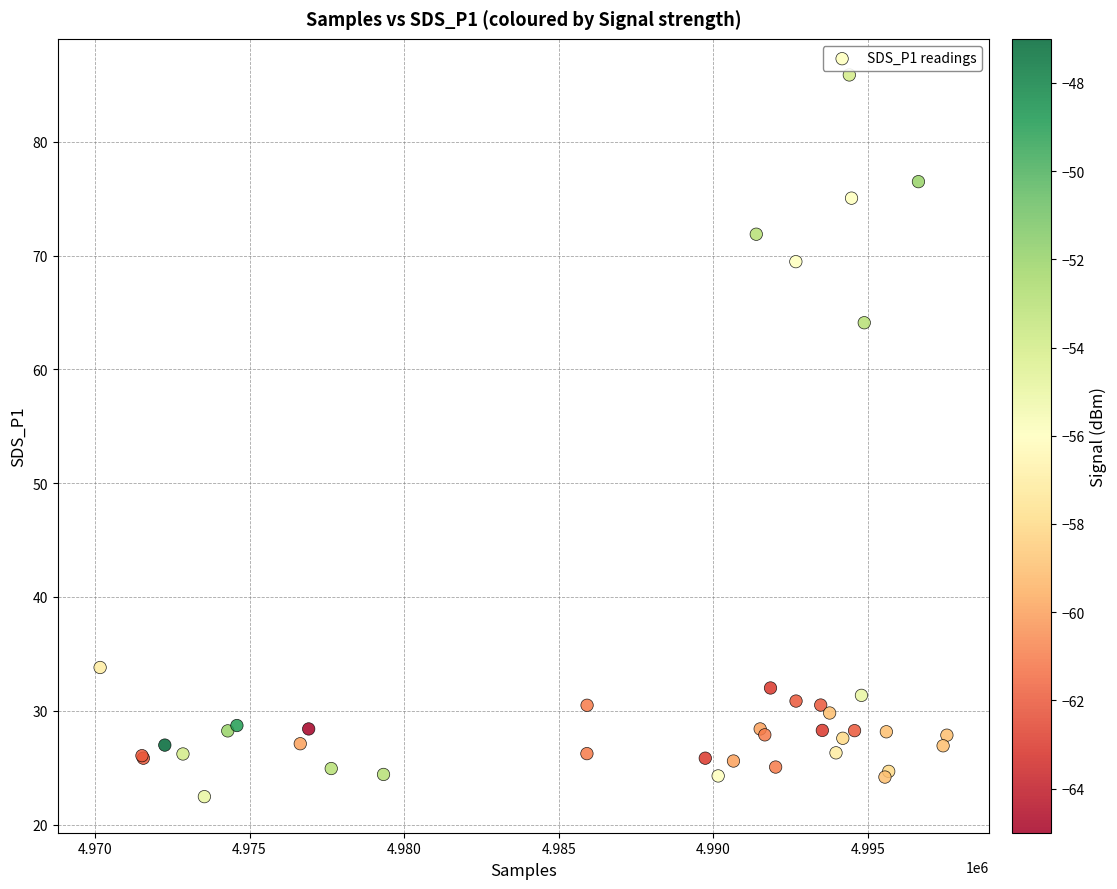

What Y value in the scatter plot is closest to 54?

64.1